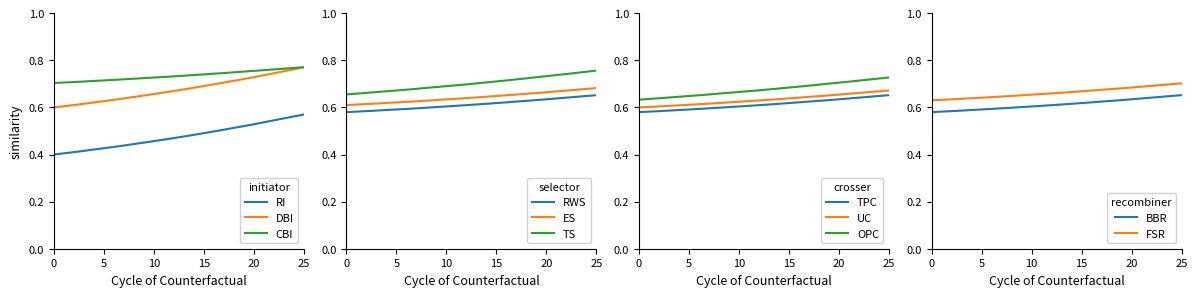

True or false: RI and CBI intersect in this chart.

False